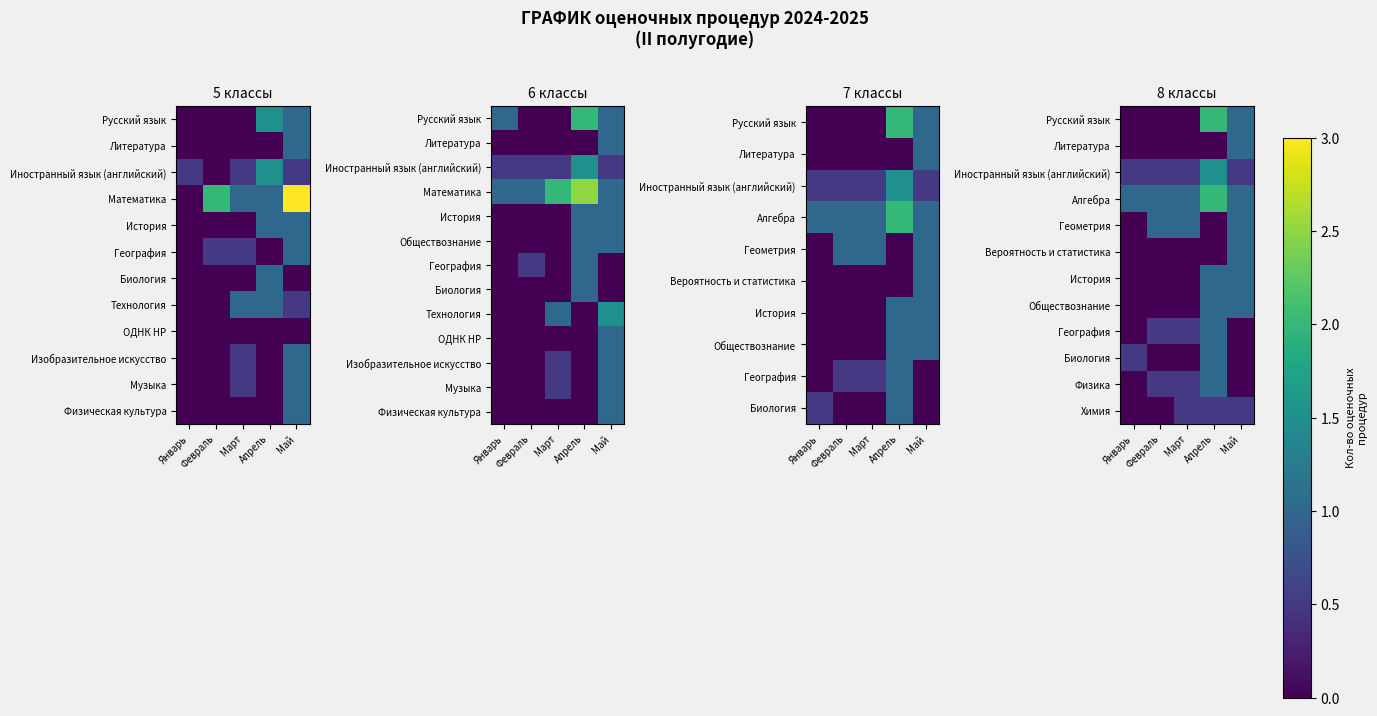

List the labels in order of Литература value, largest first.

Май, Январь, Февраль, Март, Апрель